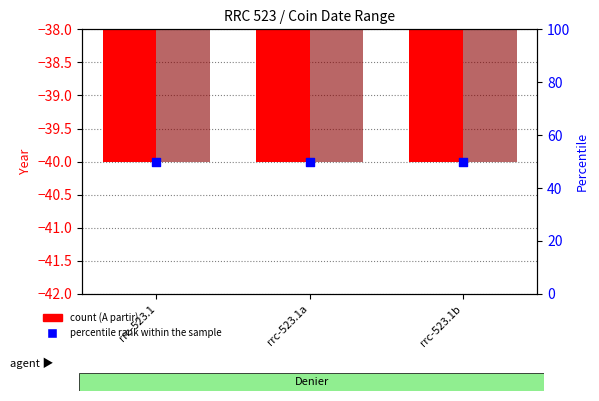

Which series has the largest Y range (max minus min)?

A partir de l'année